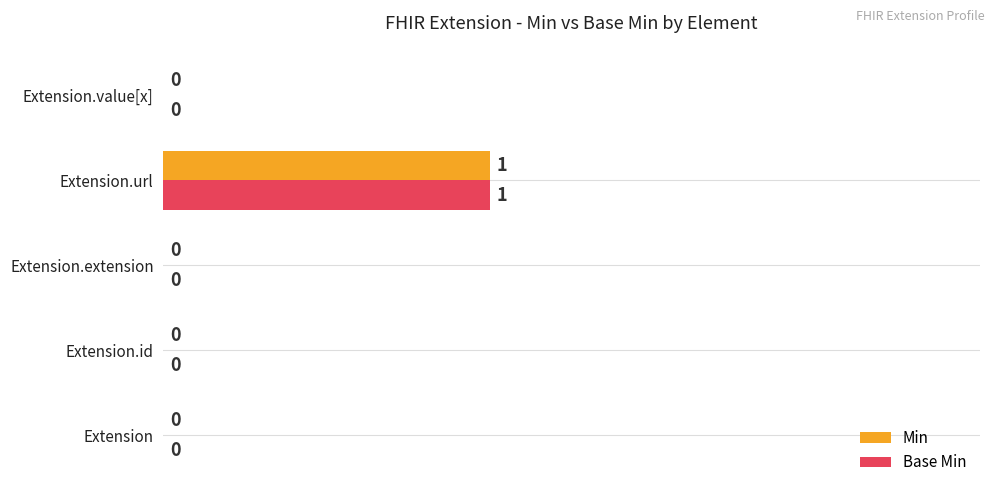

At which category is the sum across all series the highest?

Extension.url